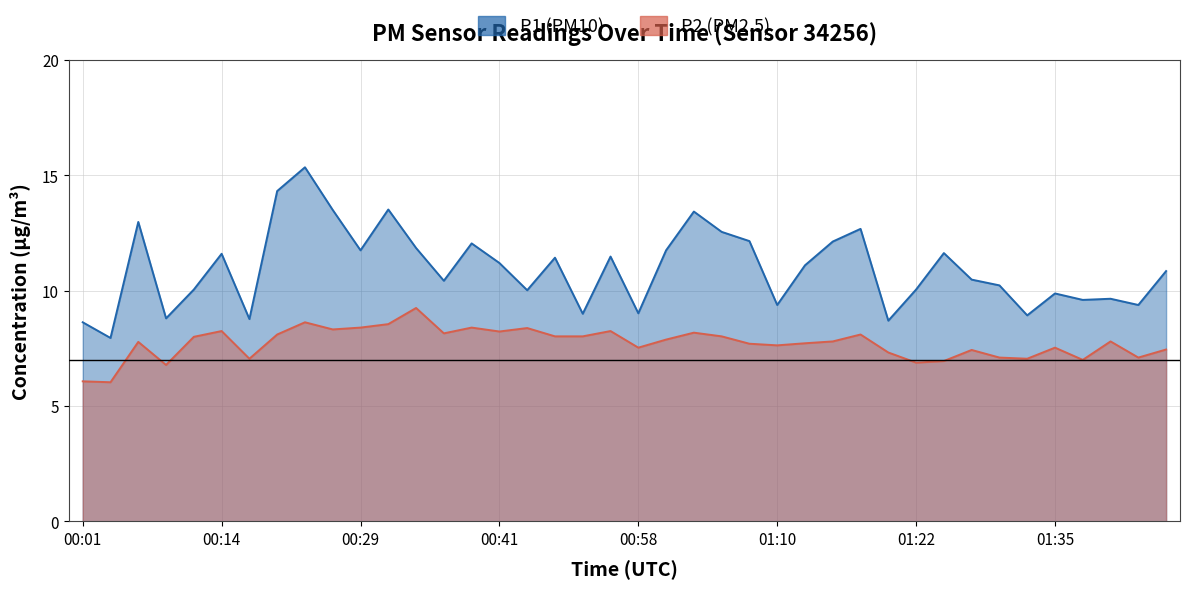

Which series has the widest spread of values?

P1